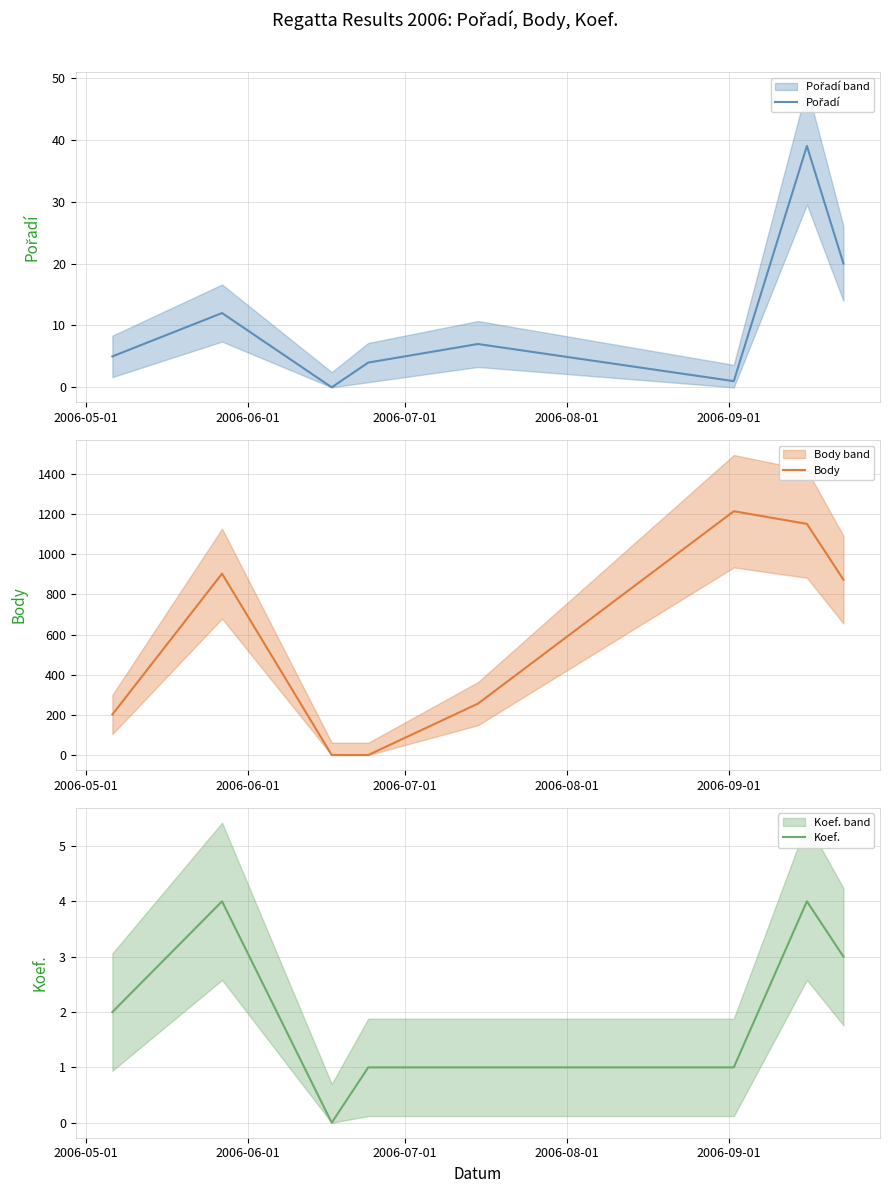

What is the highest value of the Body series?

1215